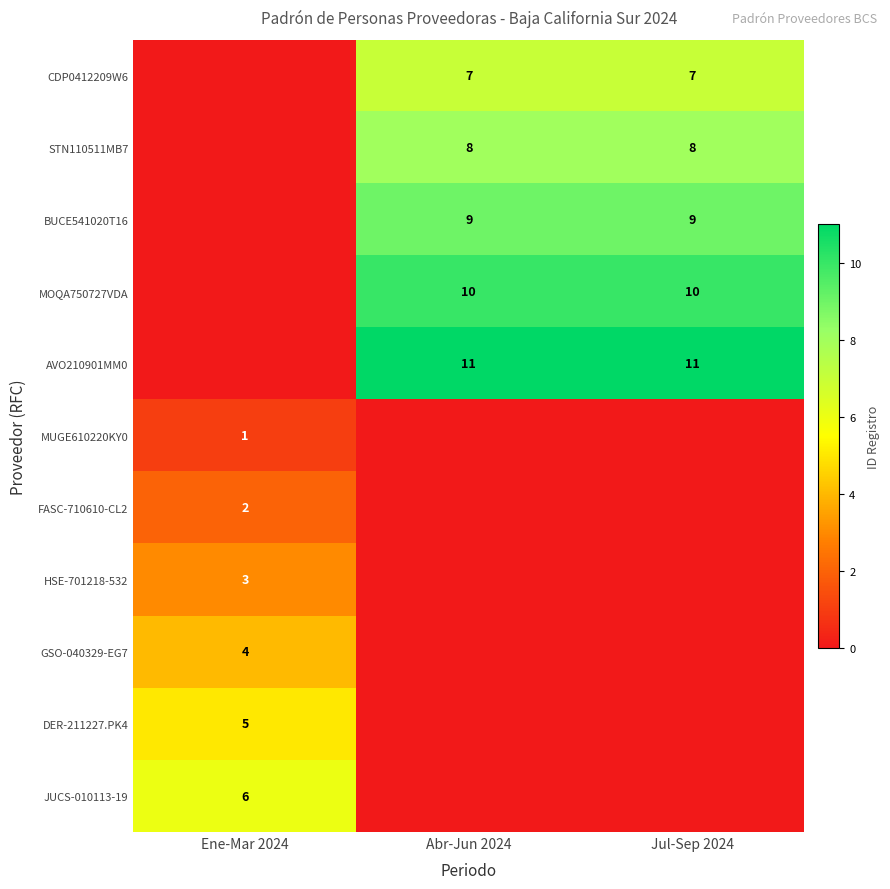

True or false: CDP0412209W6 has a value of 7 at Abr-Jun 2024.

True